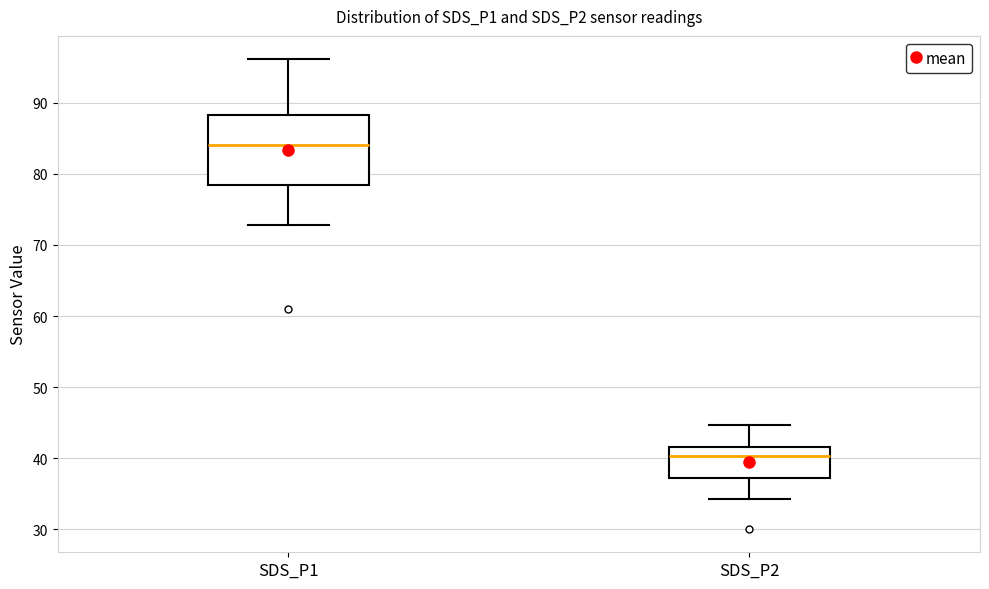

Reading left to right, transcribe this box plot: for each box, give where its median line is, the range the box spans, and where its two whiskers end, as read against the y-axis. The values are not printed on the chart, so give them approximately, as read against the axis.

SDS_P1: median 84, box 78 to 88, whiskers 73 to 96
SDS_P2: median 40, box 37 to 42, whiskers 34 to 45